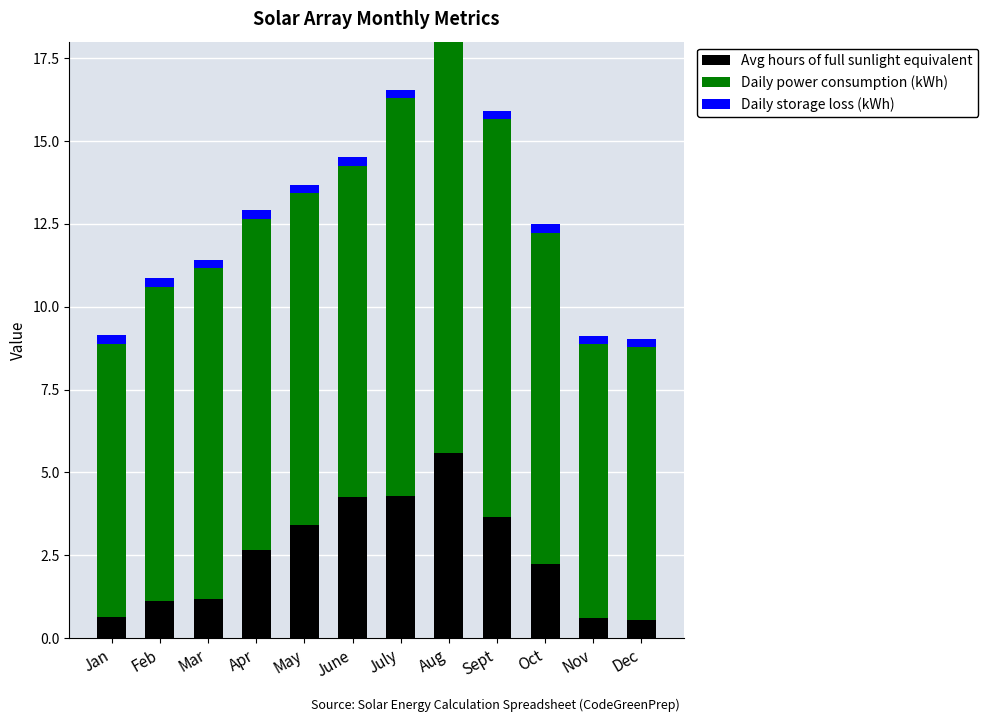

What is the sum of the Daily storage loss (kWh) values at Oct and Jan?

0.5